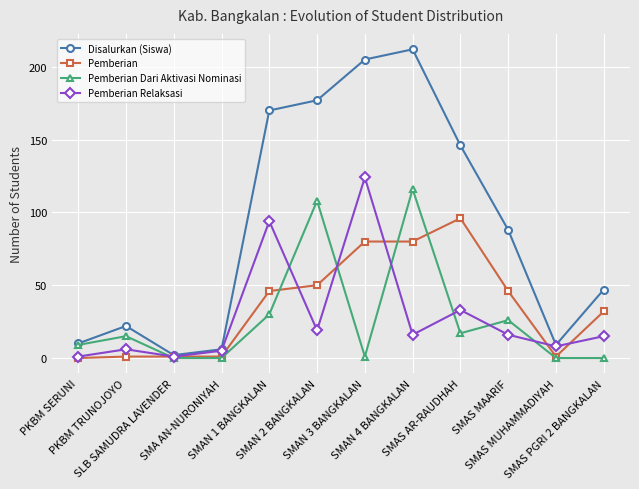

How many data points in Pemberian Dari Aktivasi Nominasi are less than 15?

6